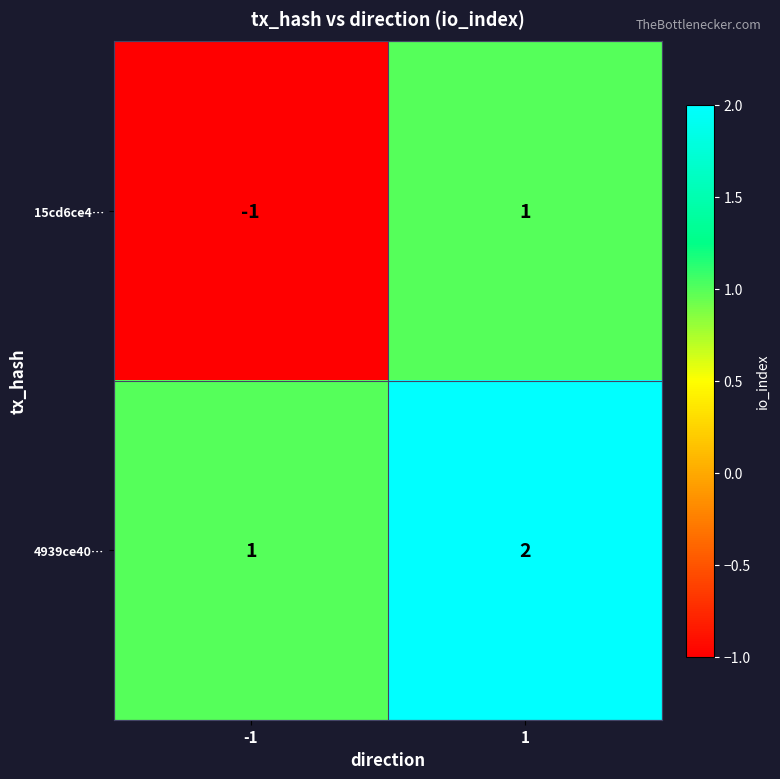

List the series in order of their overall mean, highest first.

4939ce40…, 15cd6ce4…